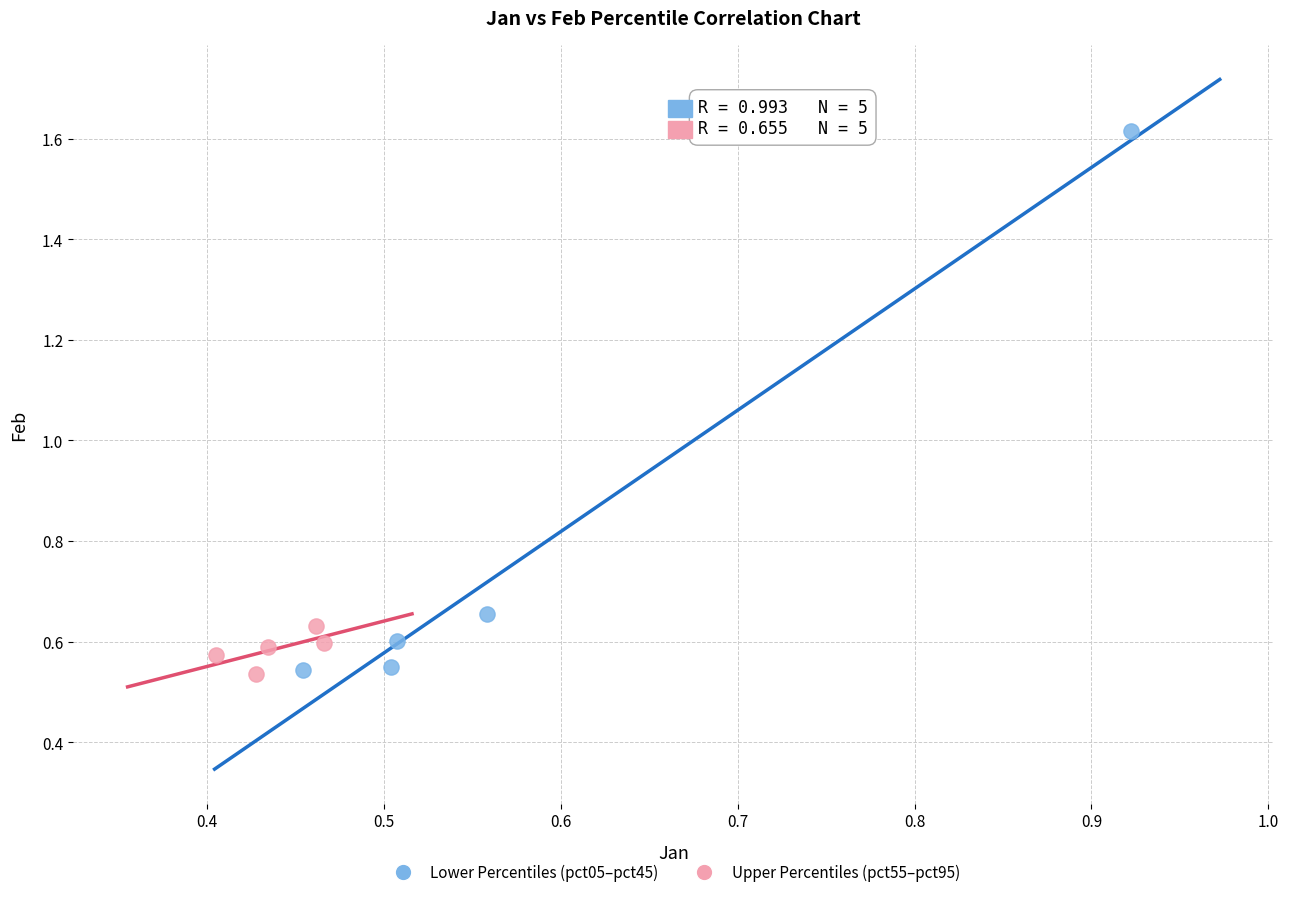

Which series contains the highest Y value?

Lower Percentiles (pct05–pct45)